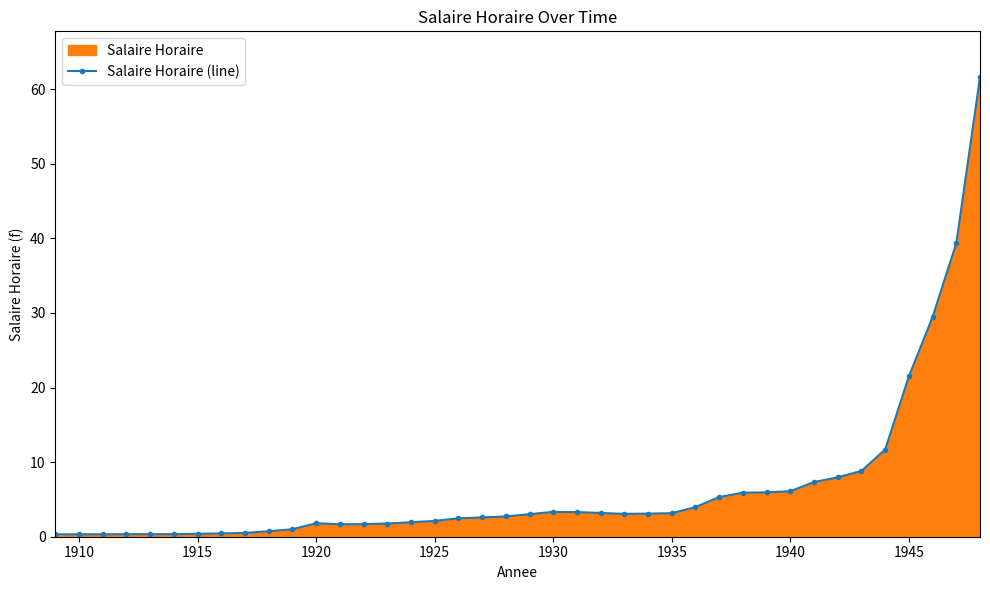

How many series are shown in this chart?

1